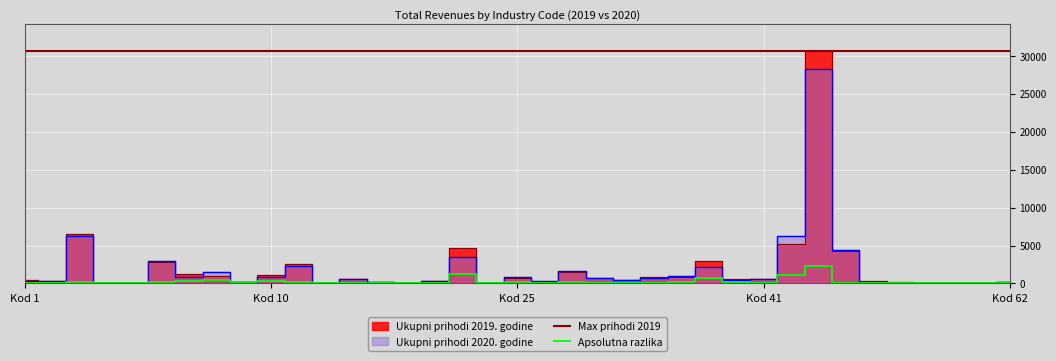

The Ukupni prihodi 2019. godine series shows 26.5 at 14. True or false?

False